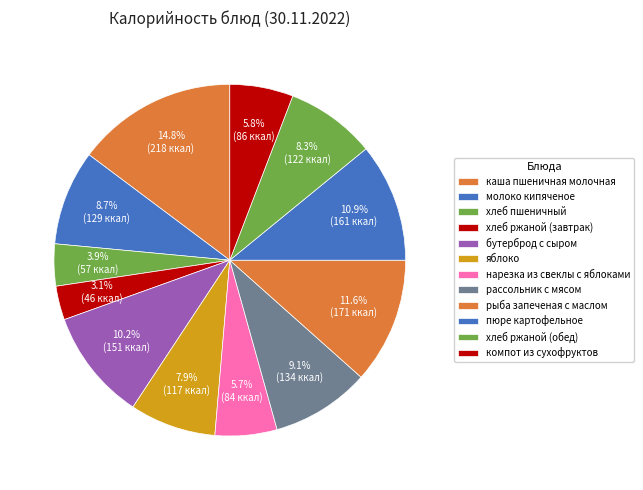

How many slices are in this pie chart?

12